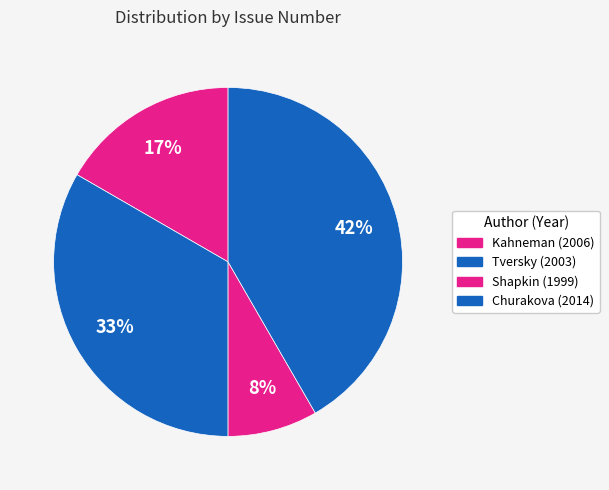

Count the number of slices in the pie.

4